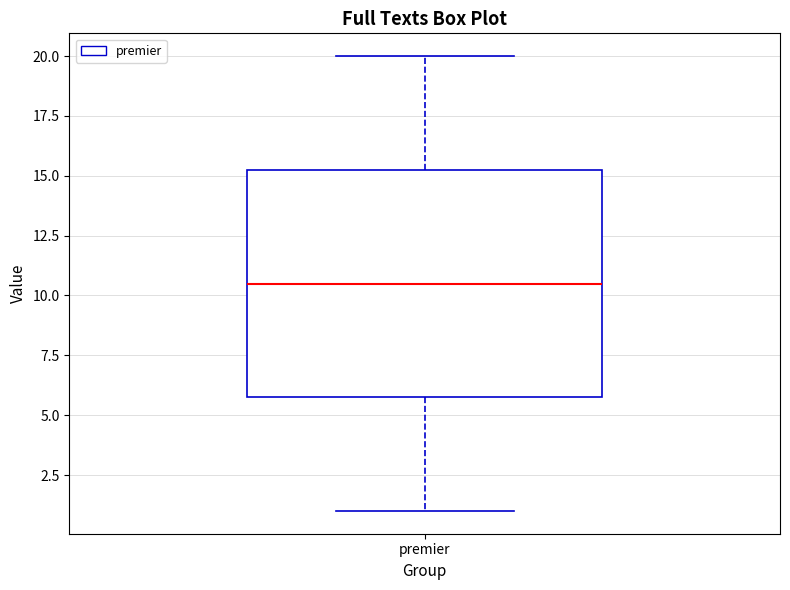

Where does the median line of the box for premier sit on the y-axis? The values are not printed on the chart, so give them approximately, as read against the axis.

10.5